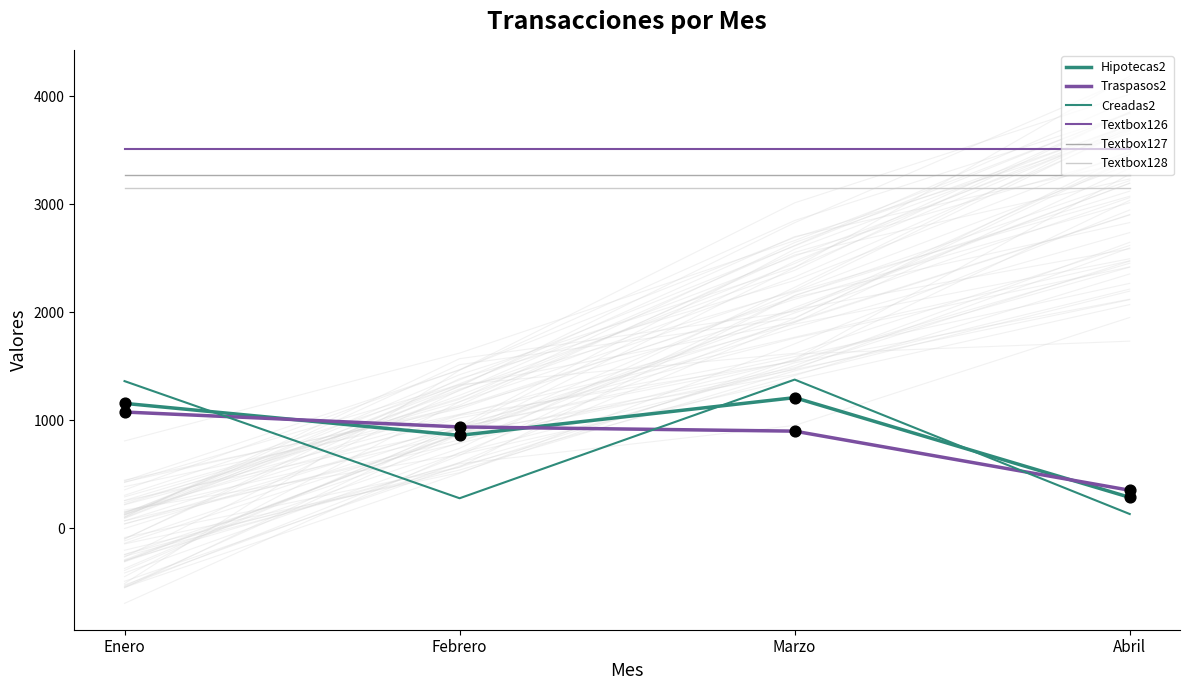

What is the total value across all series at Enero?

13518